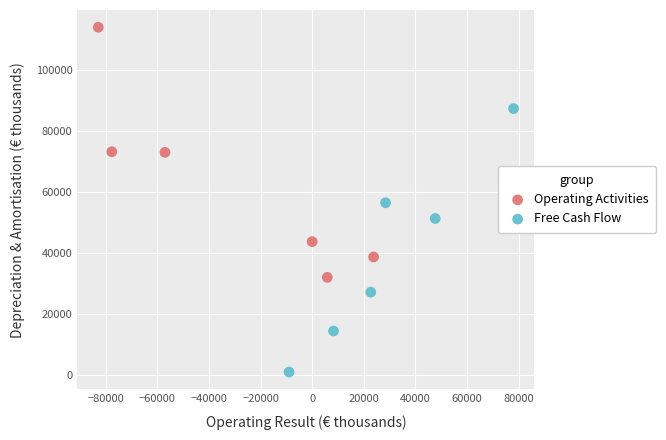

Which series reaches the minimum Y coordinate?

Free Cash Flow